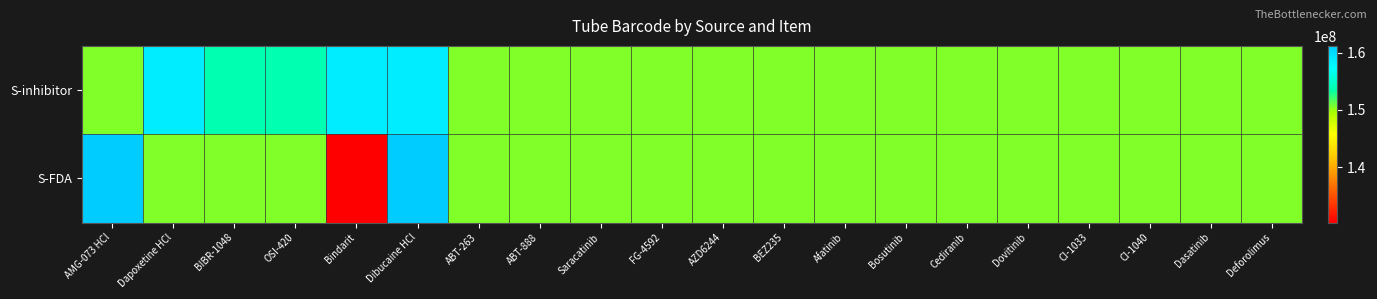

Reading left to right, transcribe all the data shown in this chart.

S-inhibitor: AMG-073 HCl=150549438	Dapoxetine HCl=158617977	BIBR-1048=153713396	OSI-420=153713443	Bindarit=158616637	Dibucaine HCl=158616688	ABT-263=150550197	ABT-888=150550200	Saracatinib=150550210	FG-4592=150550260	AZD6244=150550236	BEZ235=150550237	Afatinib=150550178	Bosutinib=150550257	Cediranib=150550259	Dovitinib=150550234	CI-1033=150550238	CI-1040=150550262	Dasatinib=150550233	Deforolimus=150550258
S-FDA: AMG-073 HCl=161154505	Dapoxetine HCl=150549986	BIBR-1048=150549798	OSI-420=150549799	Bindarit=130353457	Dibucaine HCl=161147609	ABT-263=150550197	ABT-888=150550200	Saracatinib=150550210	FG-4592=150550260	AZD6244=150550236	BEZ235=150550237	Afatinib=150550178	Bosutinib=150550257	Cediranib=150550259	Dovitinib=150550234	CI-1033=150550238	CI-1040=150550262	Dasatinib=150550233	Deforolimus=150550258